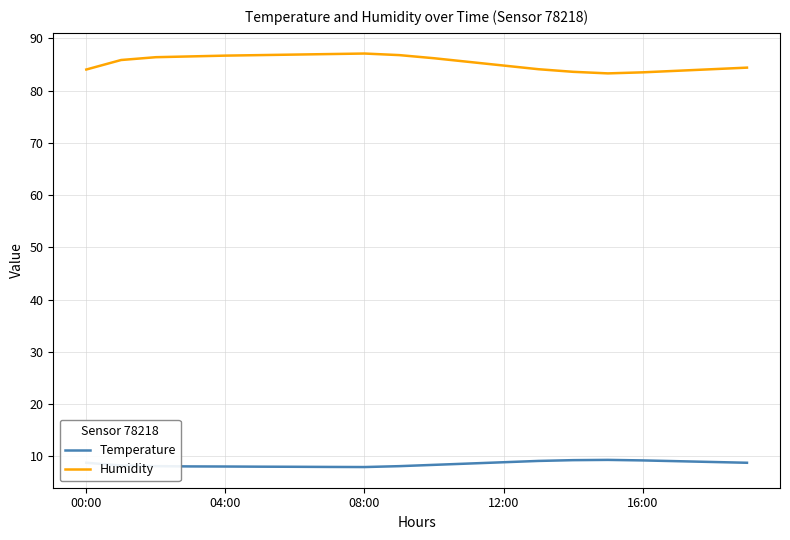

True or false: Temperature and Humidity cross at least once.

False